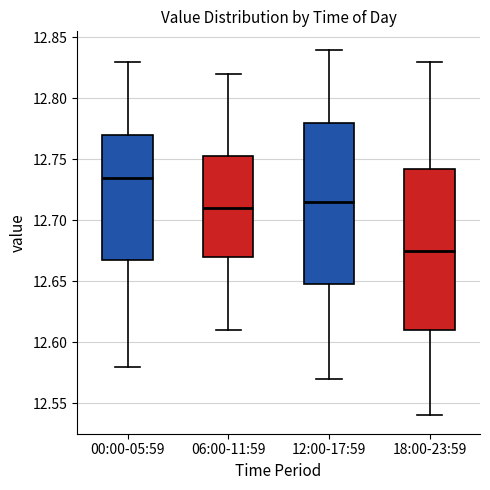

Which box has the highest median line?

00:00-05:59